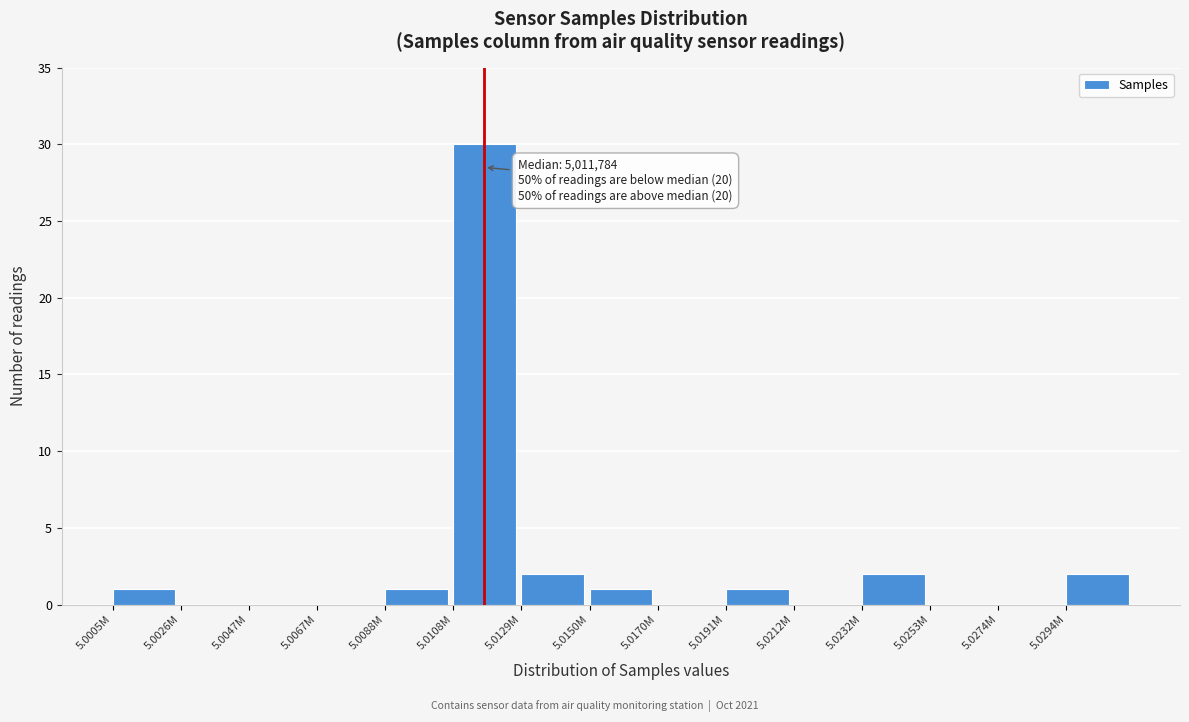

Reading left to right, list all the values displayed in this chart.

5.0005M=1	5.0026M=0	5.0047M=0	5.0067M=0	5.0088M=1	5.0108M=30	5.0129M=2	5.0150M=1	5.0170M=0	5.0191M=1	5.0212M=0	5.0232M=2	5.0253M=0	5.0274M=0	5.0294M=2